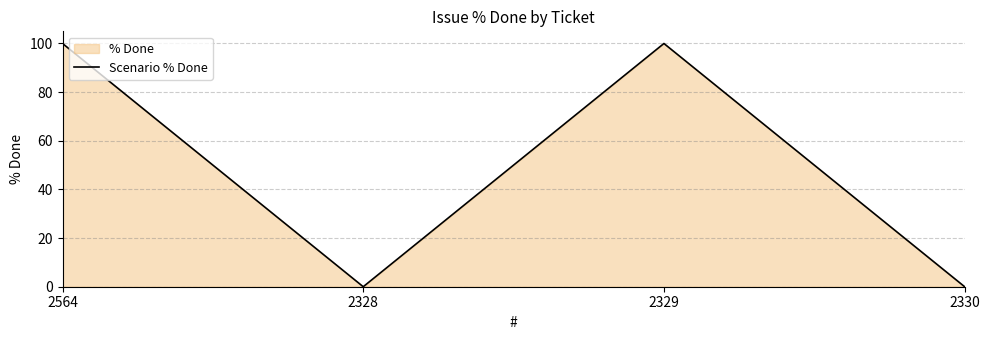

How many lines are shown in the chart?

1